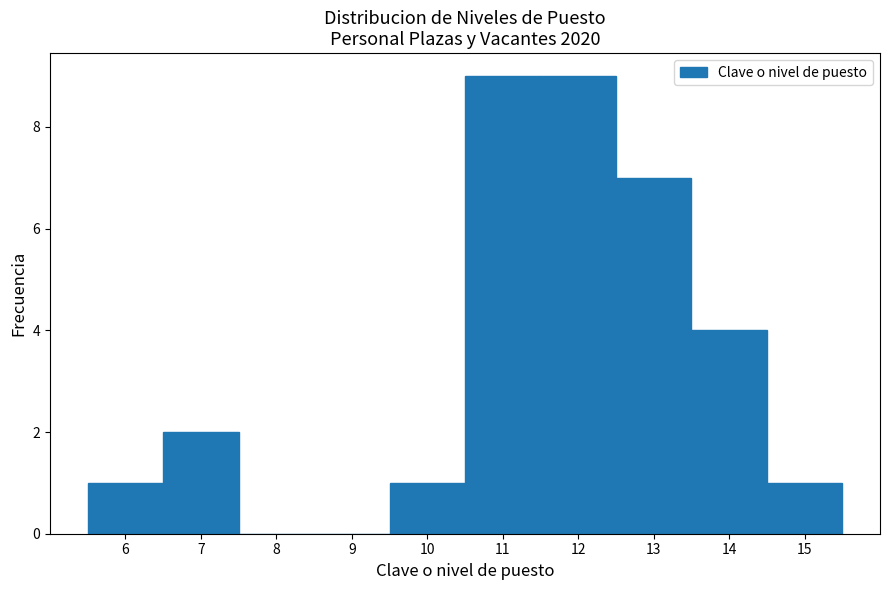

Reading left to right, list every bar in this chart as the range it spans on the x-axis followed by its height. The values are not printed on the chart, so give them approximately, as read against the axis.

5.5 to 6.5: 1
6.5 to 7.5: 2
7.5 to 8.5: 0
8.5 to 9.5: 0
9.5 to 10.5: 1
10.5 to 11.5: 9
11.5 to 12.5: 9
12.5 to 13.5: 7
13.5 to 14.5: 4
14.5 to 15.5: 1